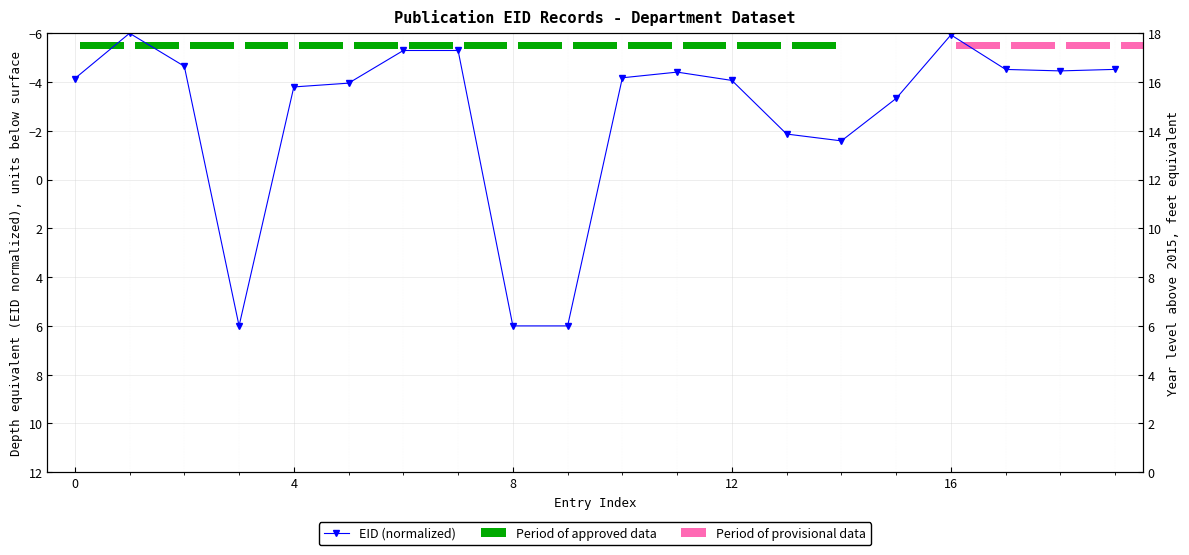

Which category has the highest value across all series?

9